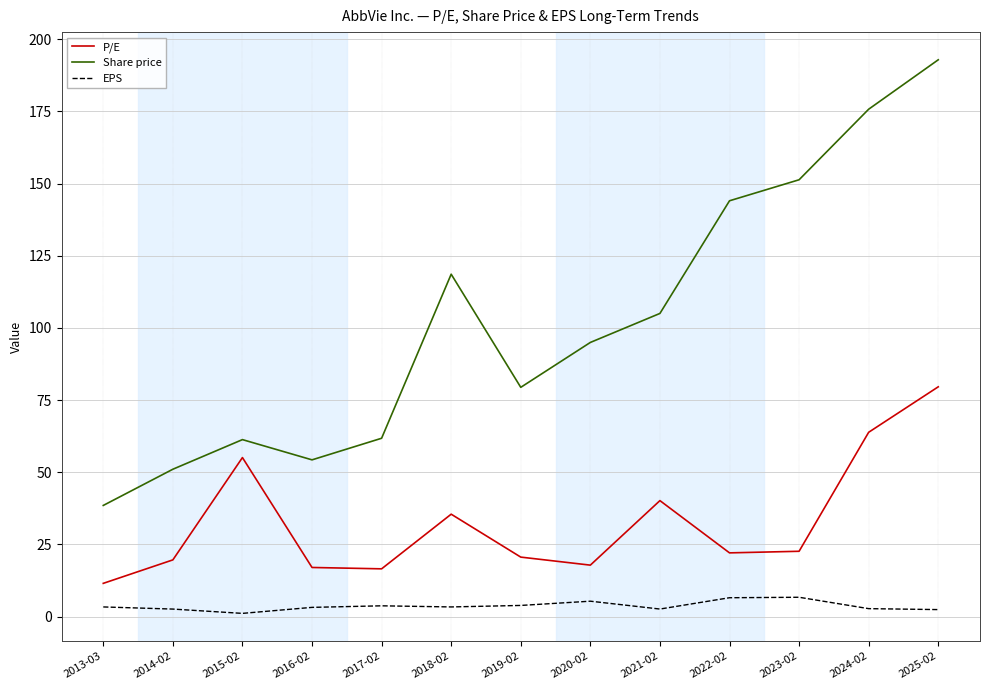

What position from the left is 2023-02?

11